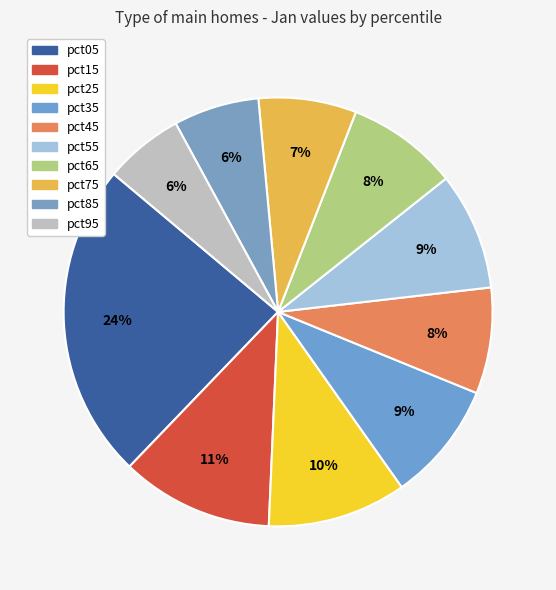

How many slices are in this pie chart?

10